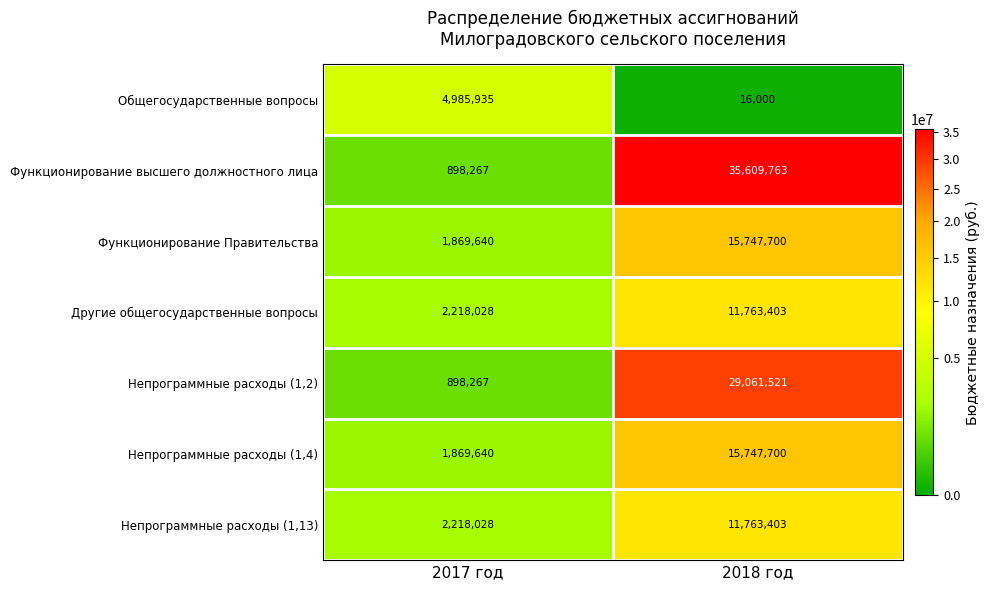

At which category is the sum across all series the highest?

2018 год